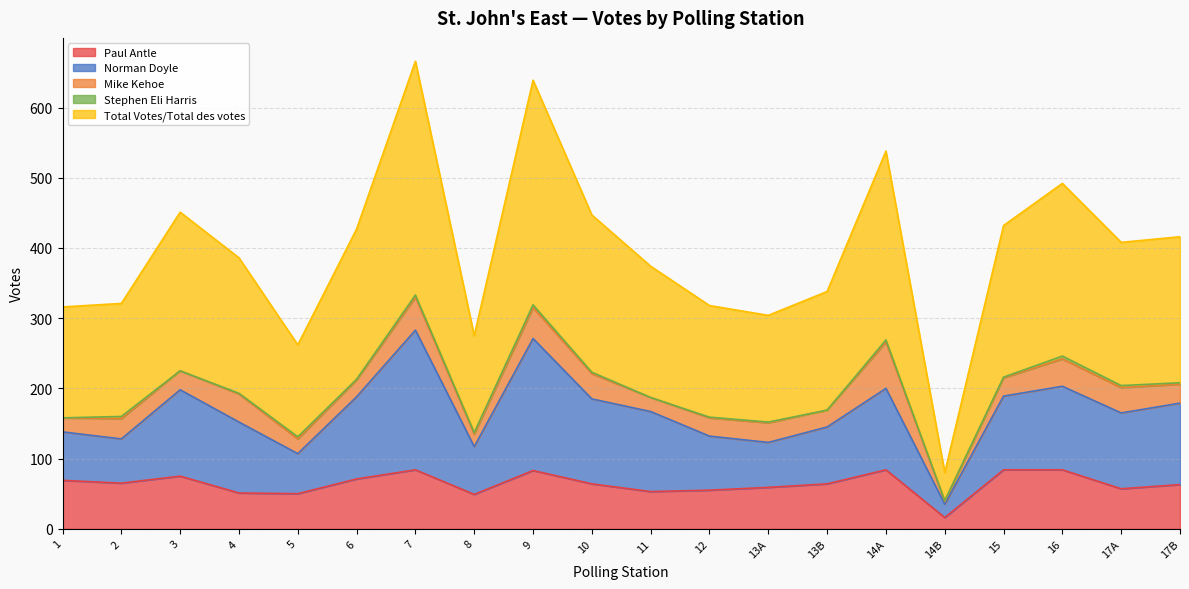

How many values in Stephen Eli Harris are above zero?

16